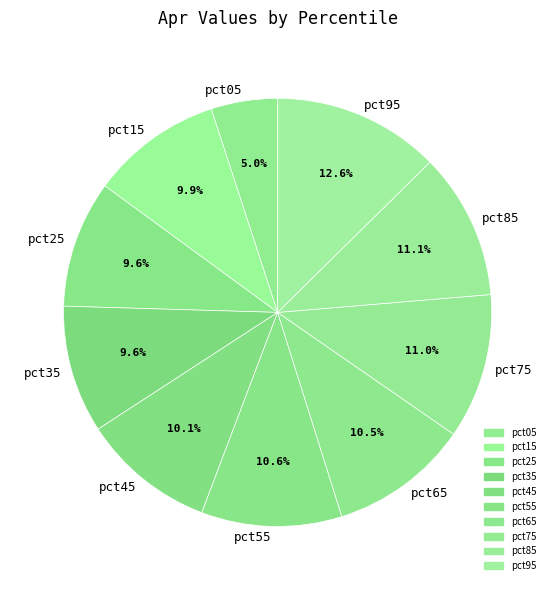

Count the number of slices in the pie.

10